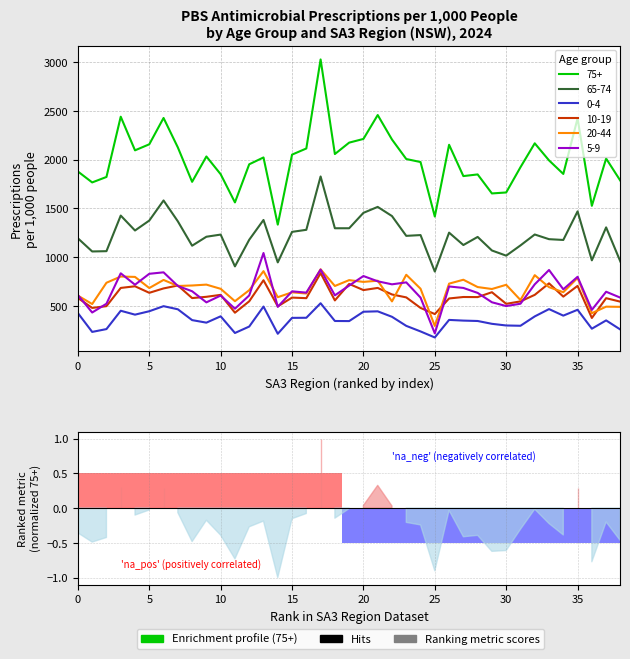

List the series in order of their peak value, lowest first.

0-4, 10-19, 20-44, 5-9, 65-74, 75+